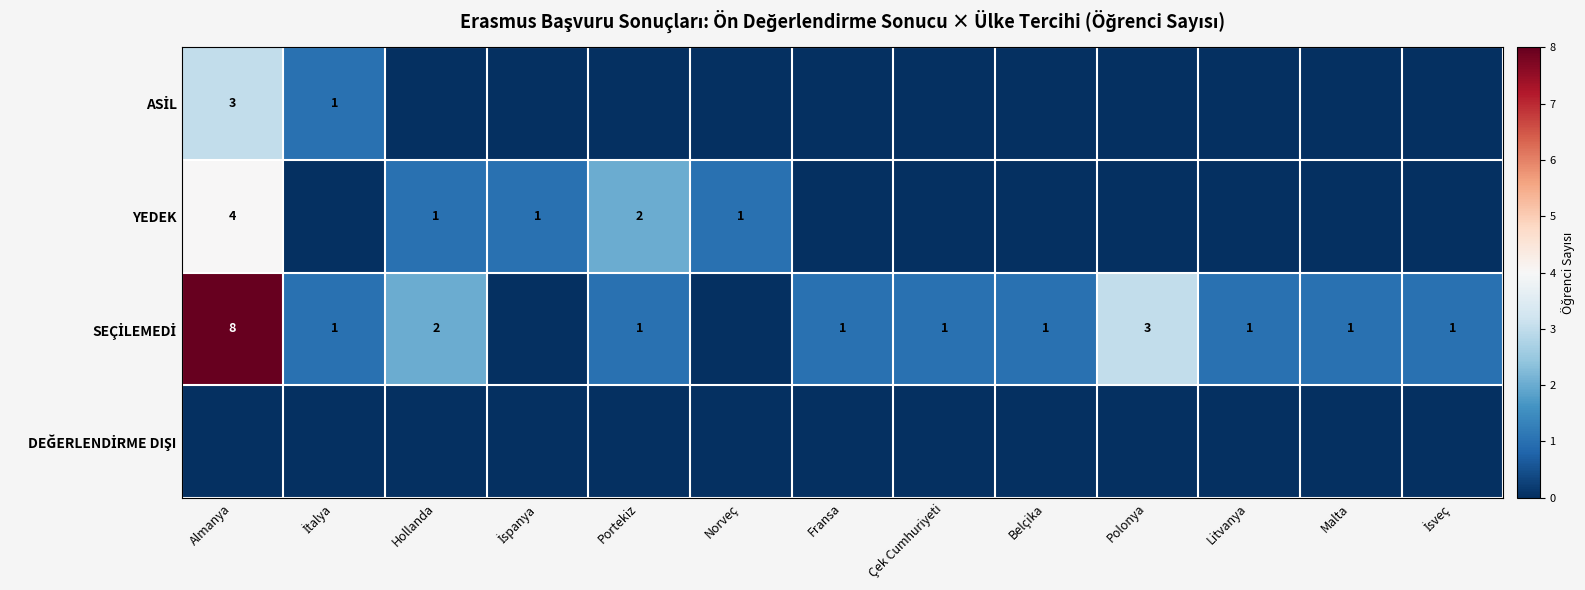

Which series has the largest range (max minus min)?

SEÇİLEMEDİ